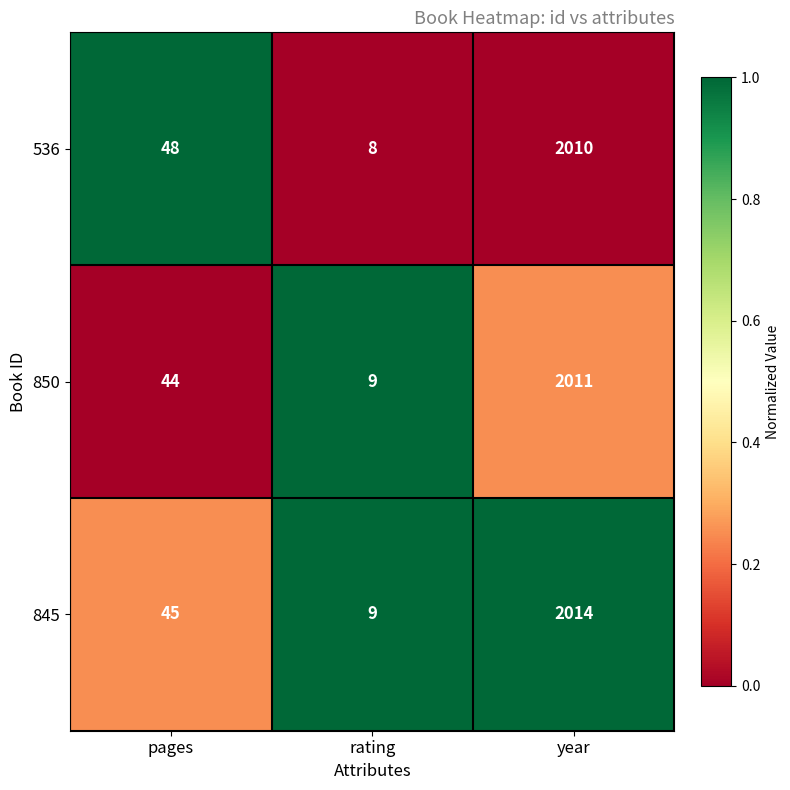

What is the total value across all series at rating?

26